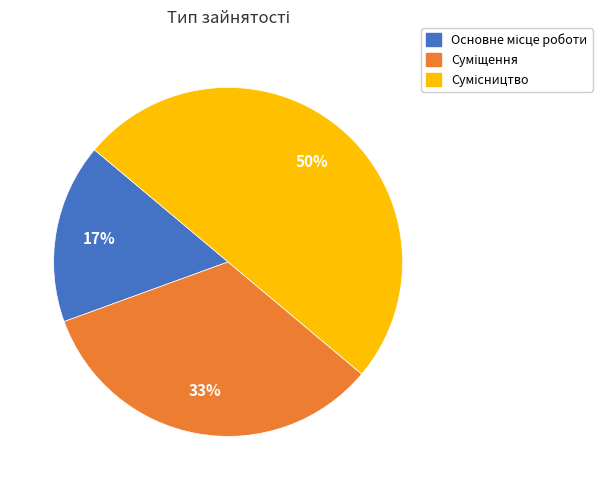

To the nearest percent, what is the difference between the largest and smallest slice percentages?

33%